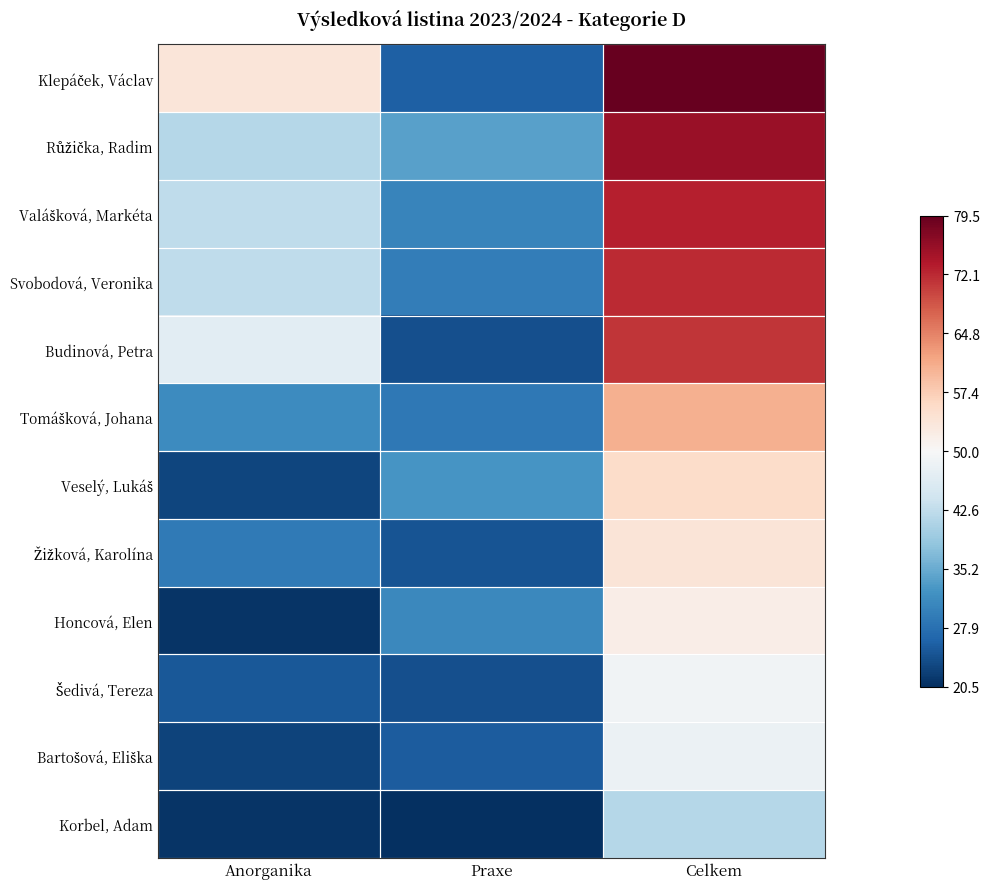

What is the minimum value shown in the chart?

20.5